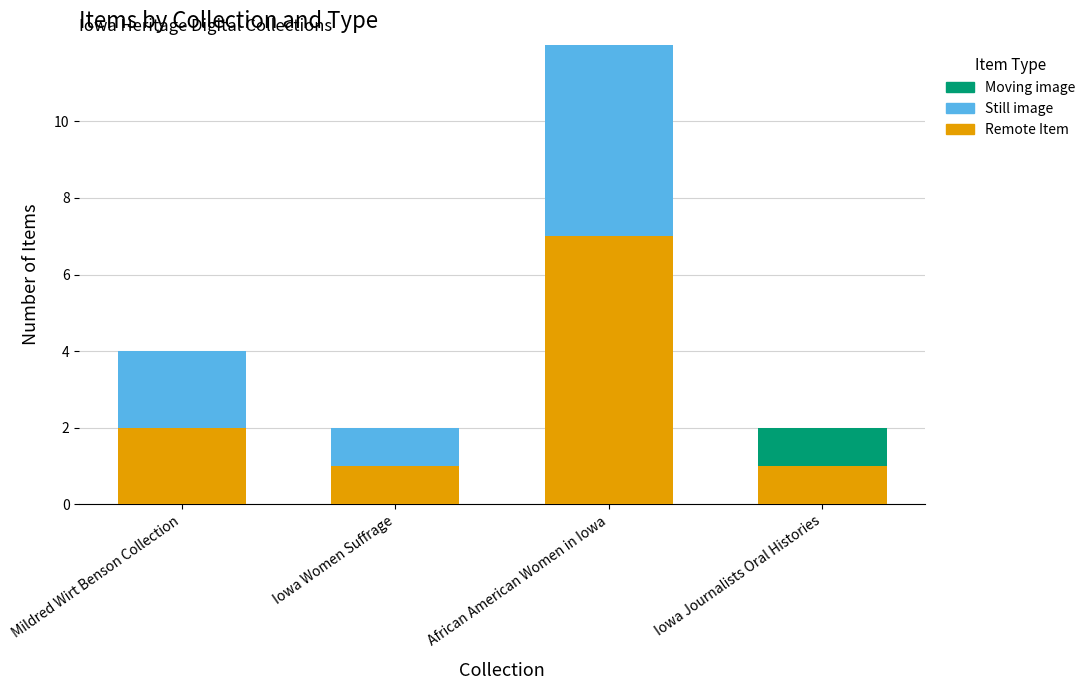

What value does the Remote Item series have at African American Women in Iowa?

7